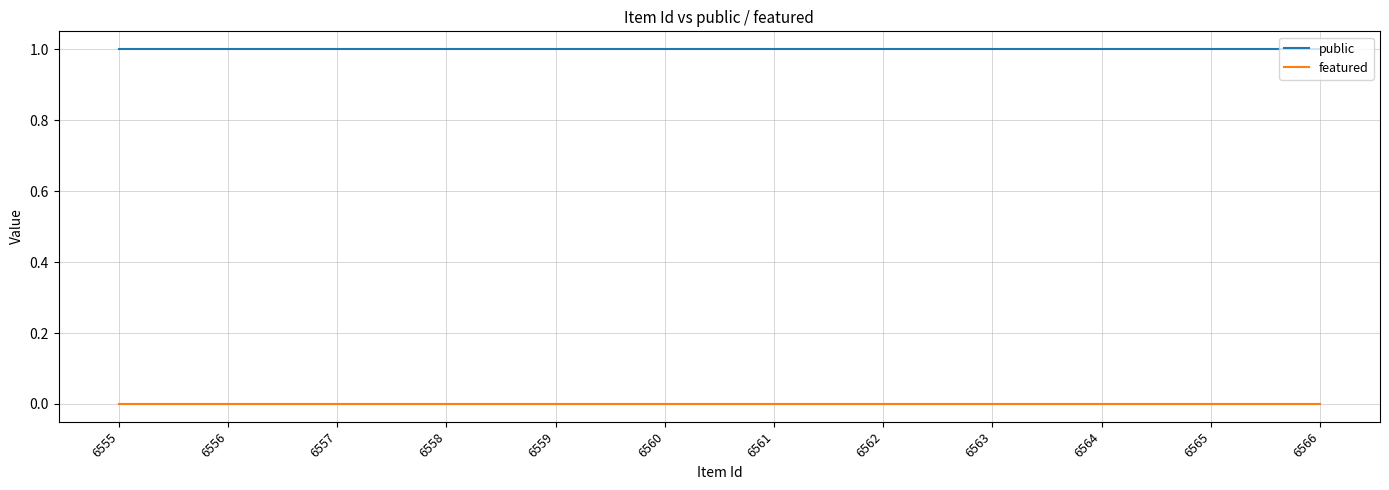

What are all the series names shown in the legend?

public, featured